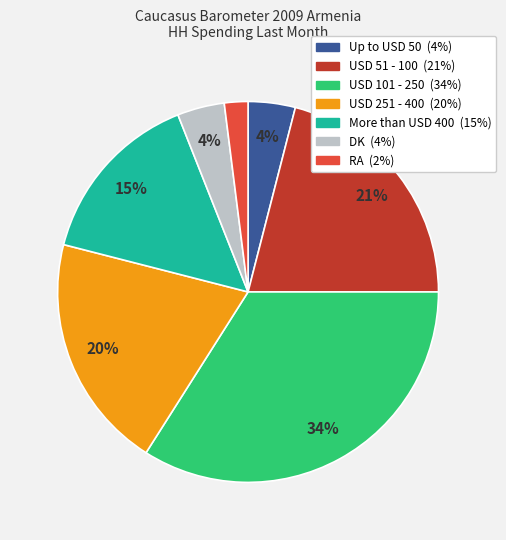

Combined, do Up to USD 50 and USD 51 - 100 account for over 50%?

No